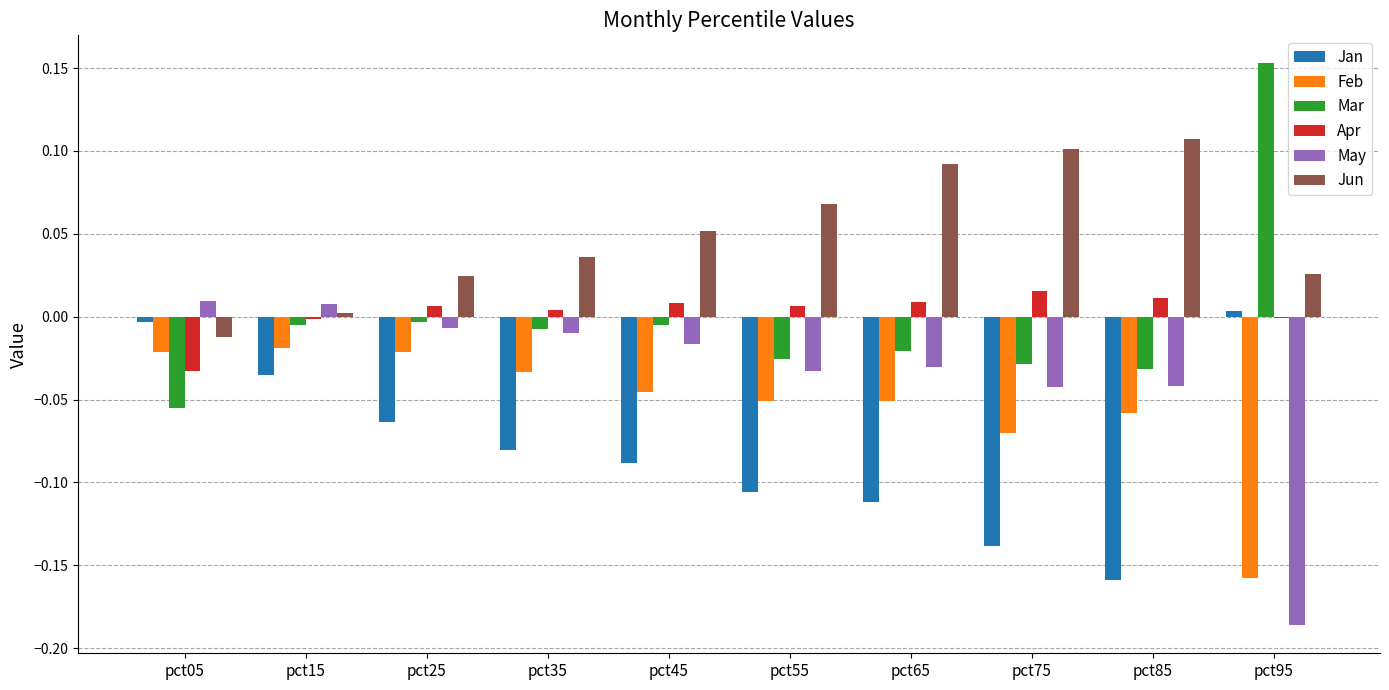

What is the sum of all Feb values?

-0.5